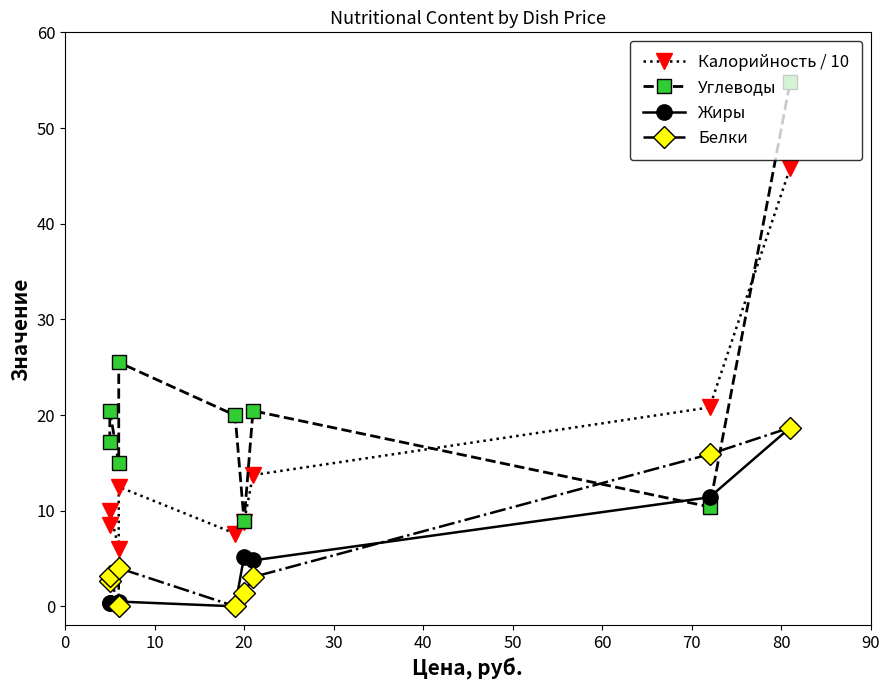

What are all the series names shown in the legend?

Калорийность / 10, Углеводы, Жиры, Белки